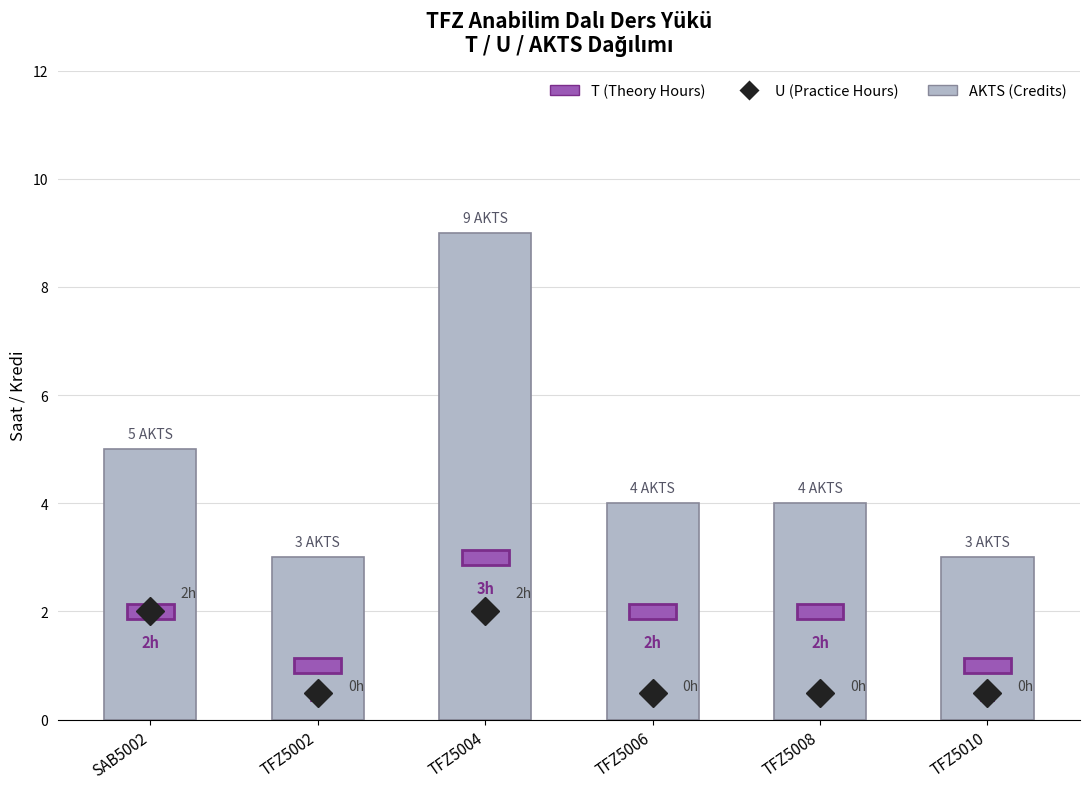

At how many categories does at least one series exceed 4?

2